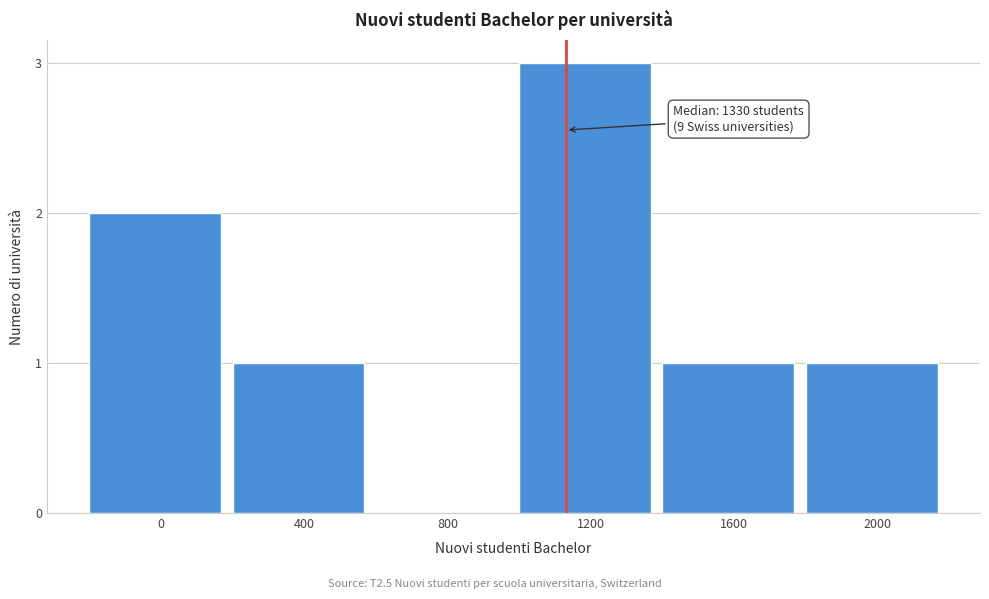

Reading right to left, list all the values displayed in this chart.

2000=1	1600=1	1200=3	800=0	400=1	0=2